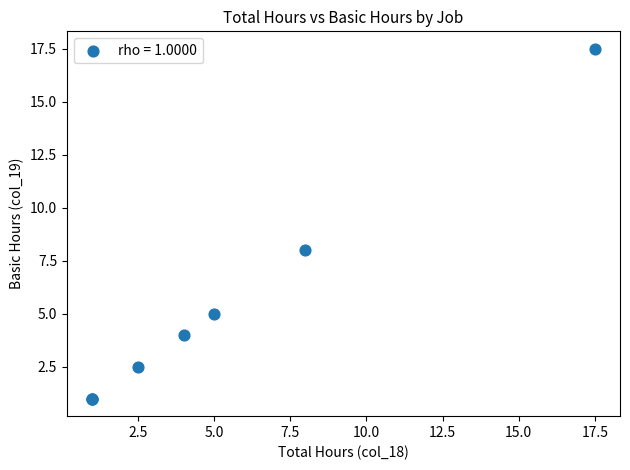

What Y value in the scatter plot is closest to 9?

8.0